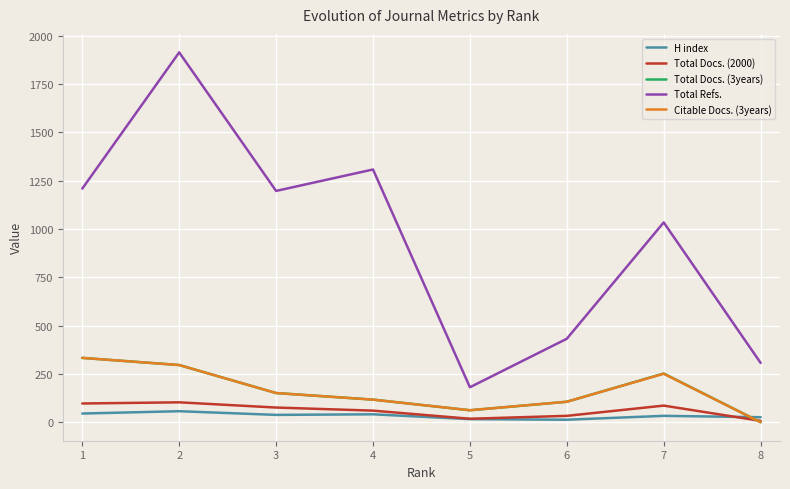

The value of Total Refs. at 7 is 1628. True or false?

False